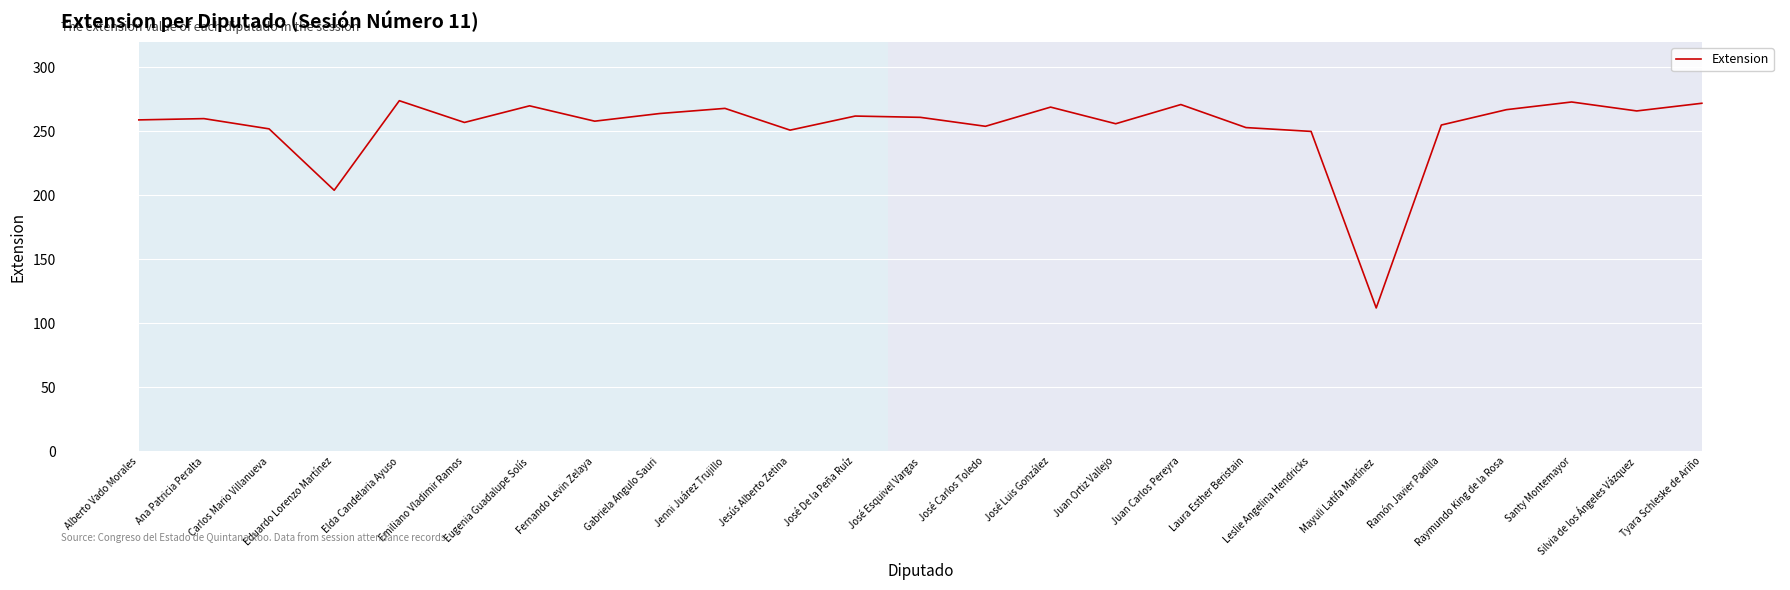

Is it true that the value at Ana Patricia Peralta is 260?

True